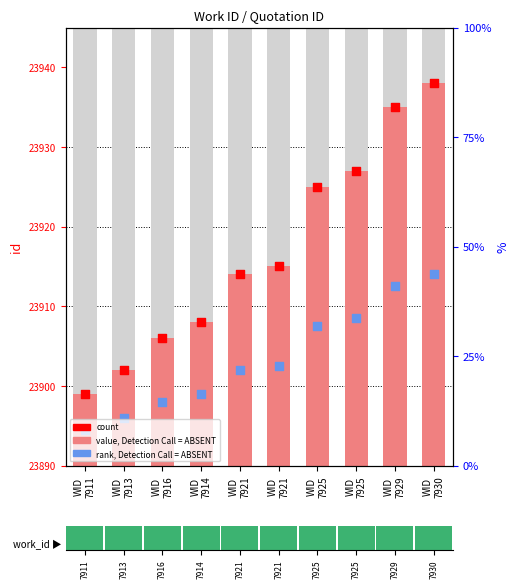

Which series has the largest Y range (max minus min)?

value, Detection Call = ABSENT